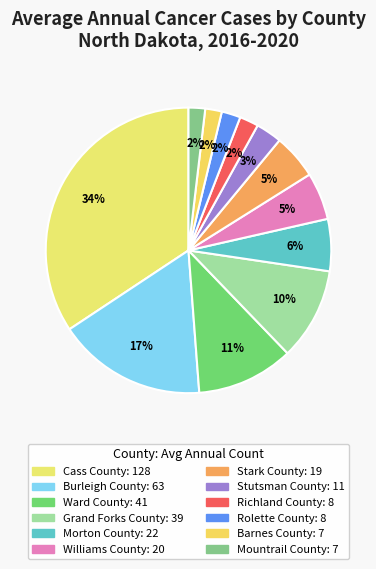

What percentage do Stark County and Richland County together represent?

7.2%